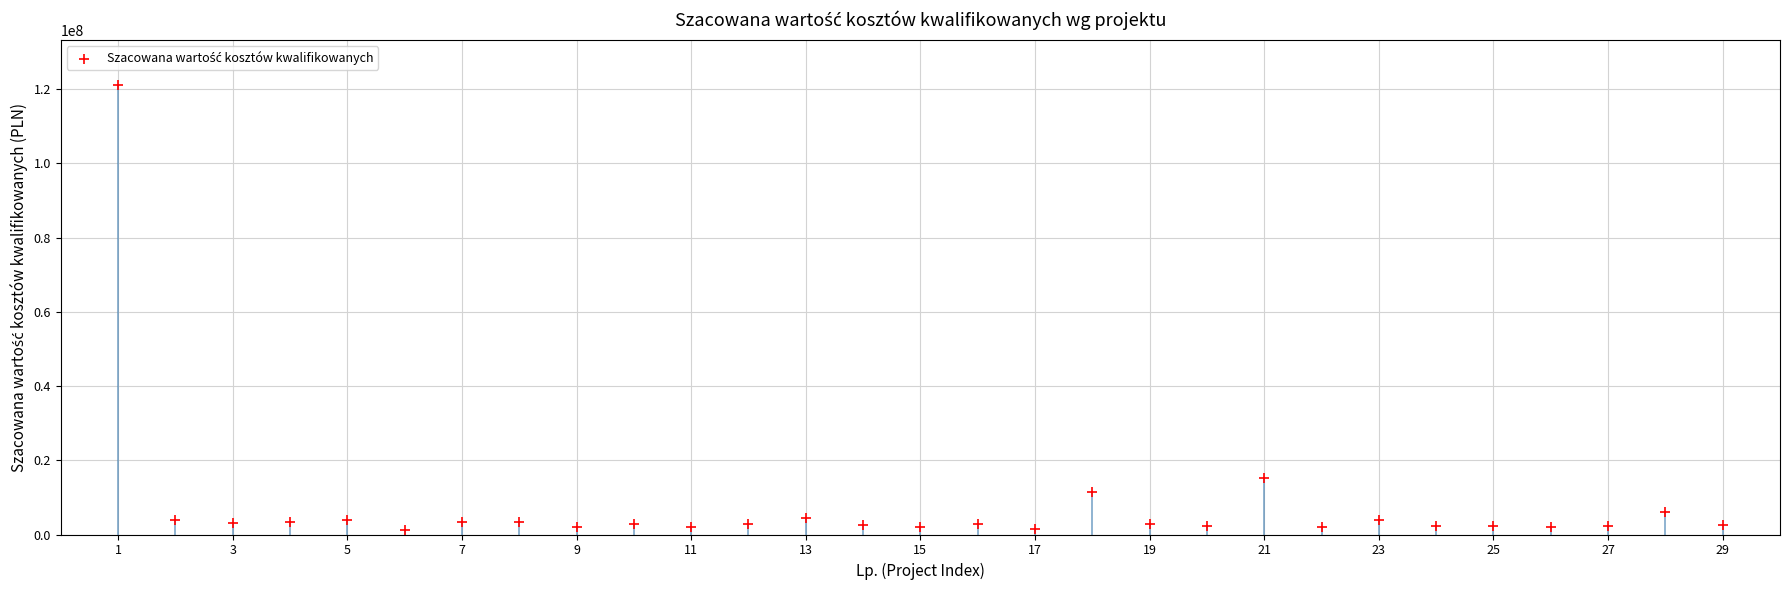

What Y value in the scatter plot is closest to 61225743?

15088773.4